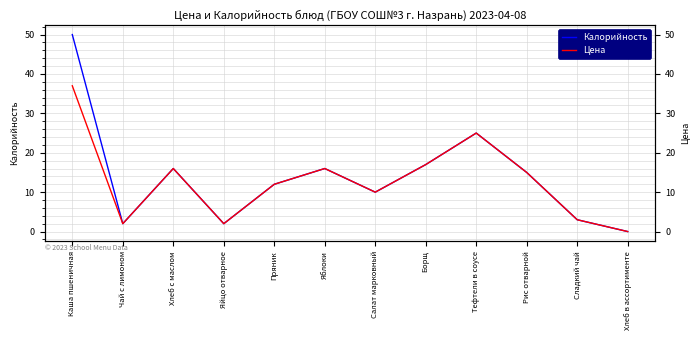

Which series has the largest range (max minus min)?

Калорийность